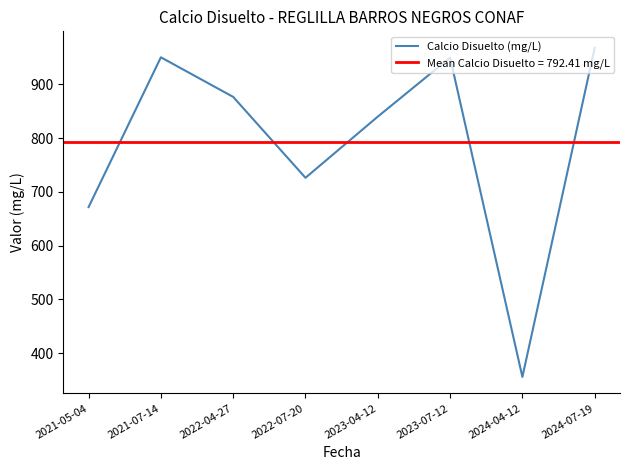

List the labels in order of value, largest first.

2024-07-19, 2021-07-14, 2023-07-12, 2022-04-27, 2023-04-12, 2022-07-20, 2021-05-04, 2024-04-12